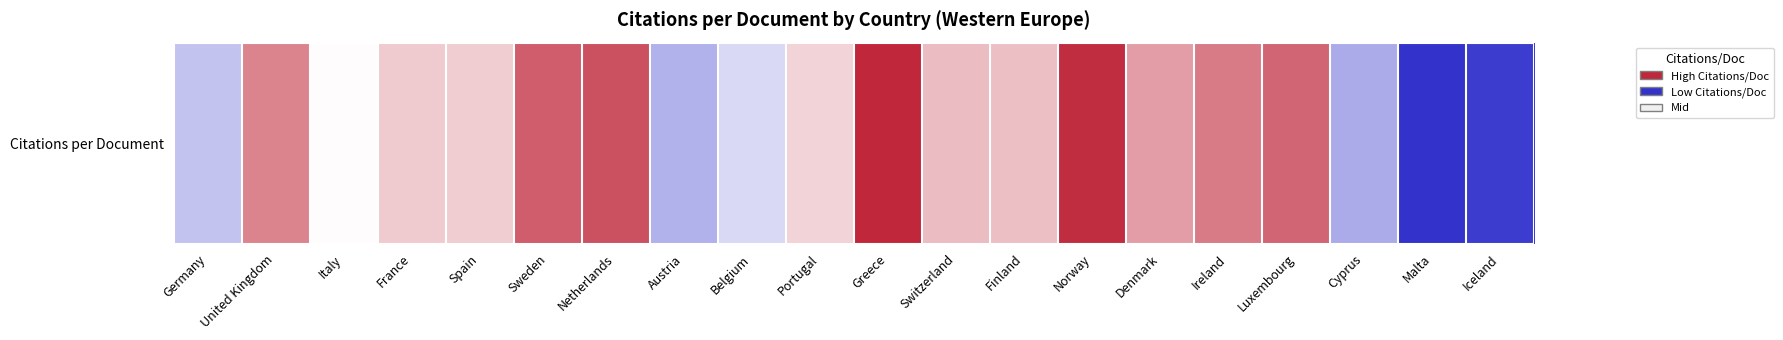

Reading left to right, extract all data points from this chart.

Germany=8.4	United Kingdom=14.7	Italy=10.7	France=12.3	Spain=12.3	Sweden=16.1	Netherlands=16.5	Austria=7.8	Belgium=9.2	Portugal=12.0	Greece=17.9	Switzerland=12.9	Finland=12.8	Norway=17.7	Denmark=13.9	Ireland=15.0	Luxembourg=15.8	Cyprus=7.6	Malta=3.2	Iceland=3.6